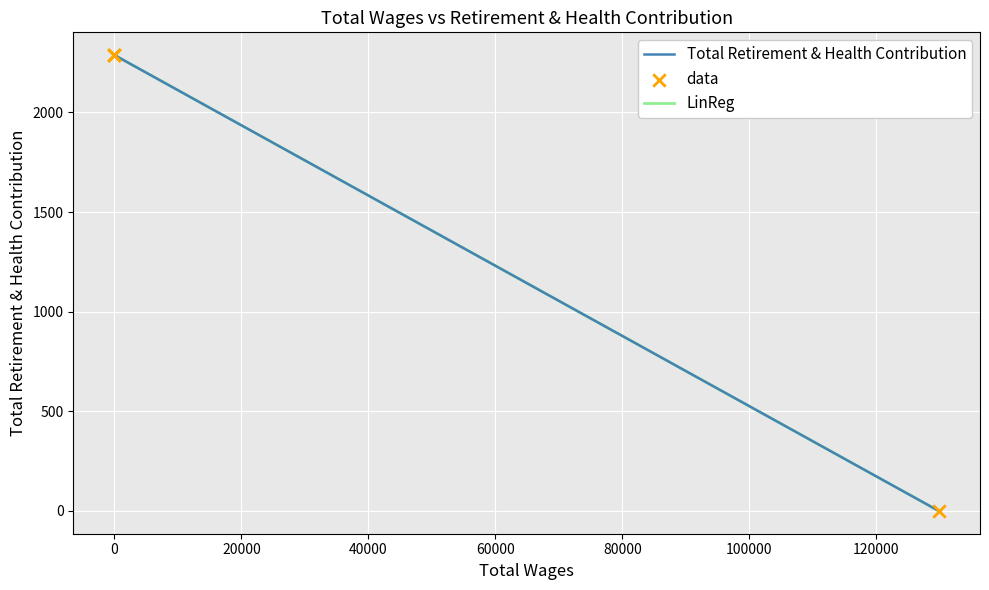

What is the change in value from 129810.0 to 0.0?

+2288